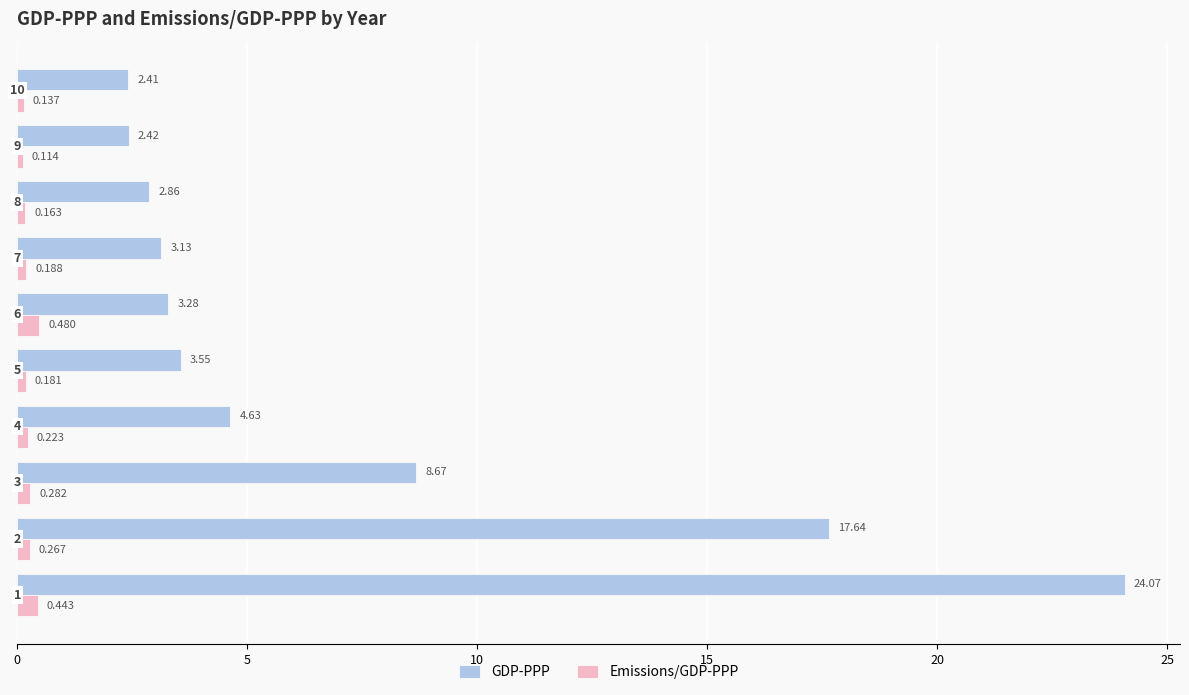

Which series has the largest range (max minus min)?

GDP-PPP